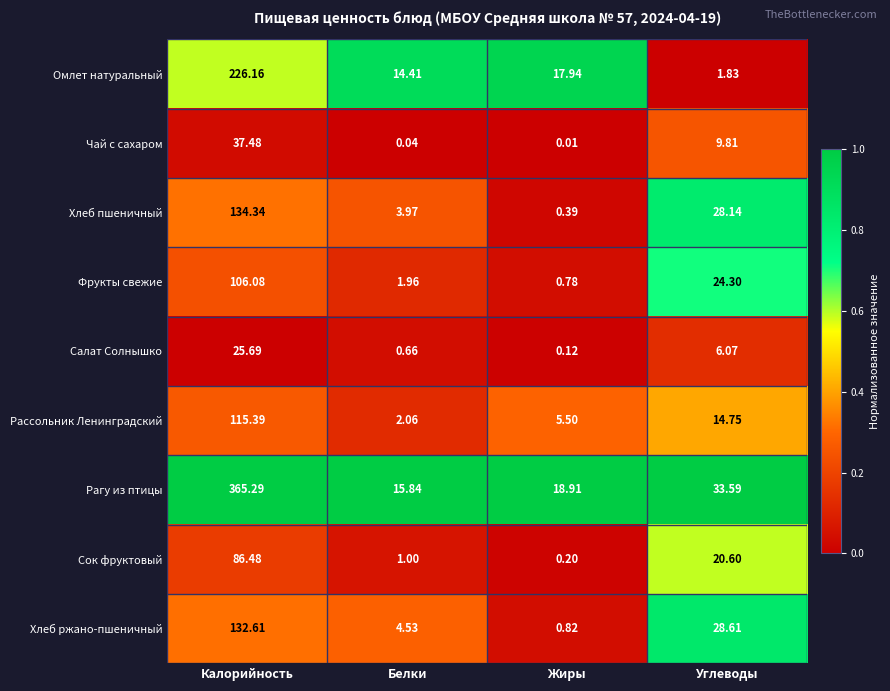

Which category has the lowest value across all series?

Жиры